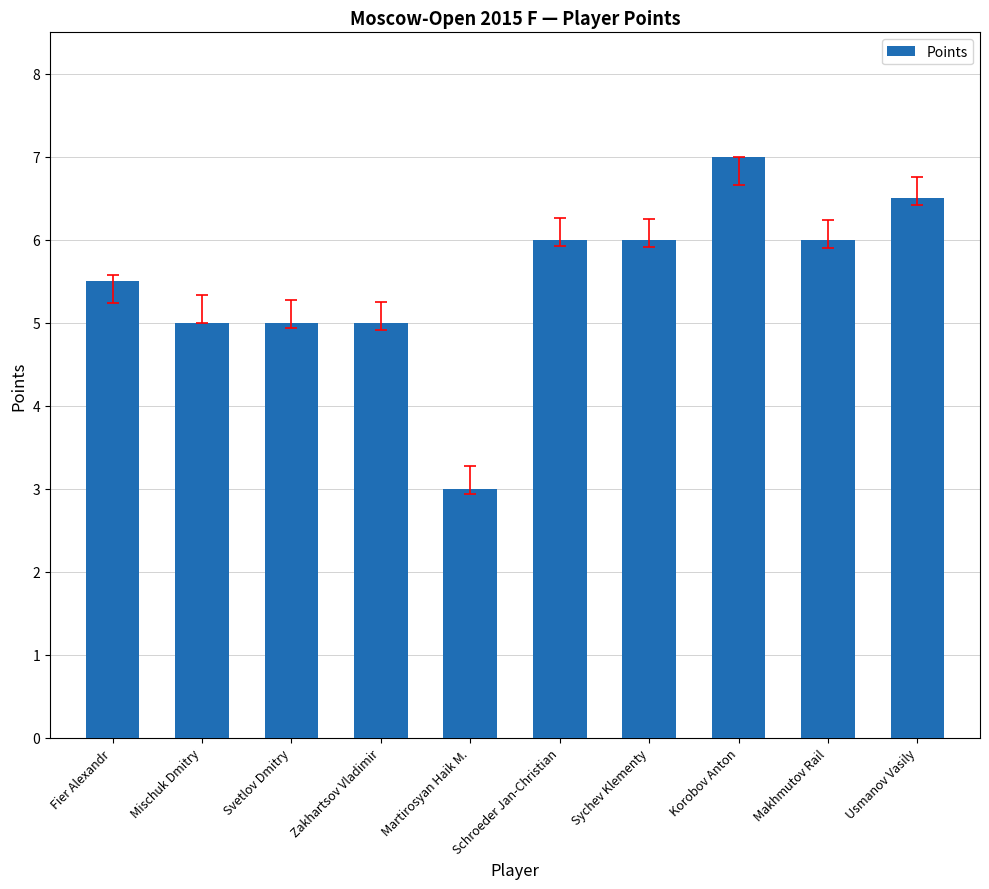

Is it true that the value at Fier Alexandr is 9.1?

False